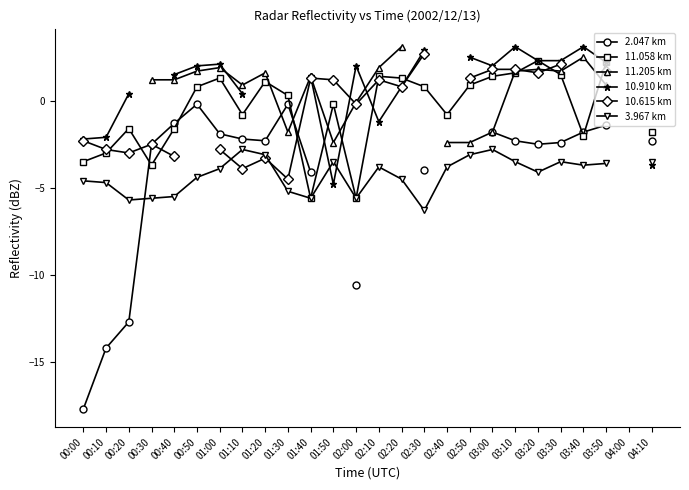

At how many categories does at least one series exceed 1?

18